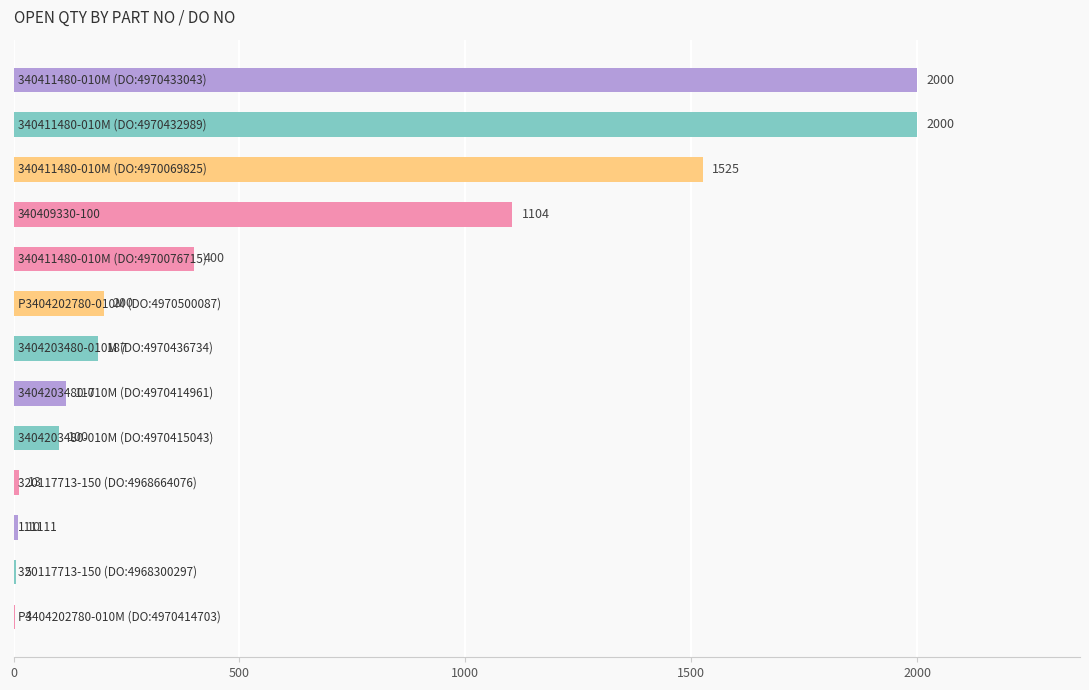

What is the greatest value displayed?

2000